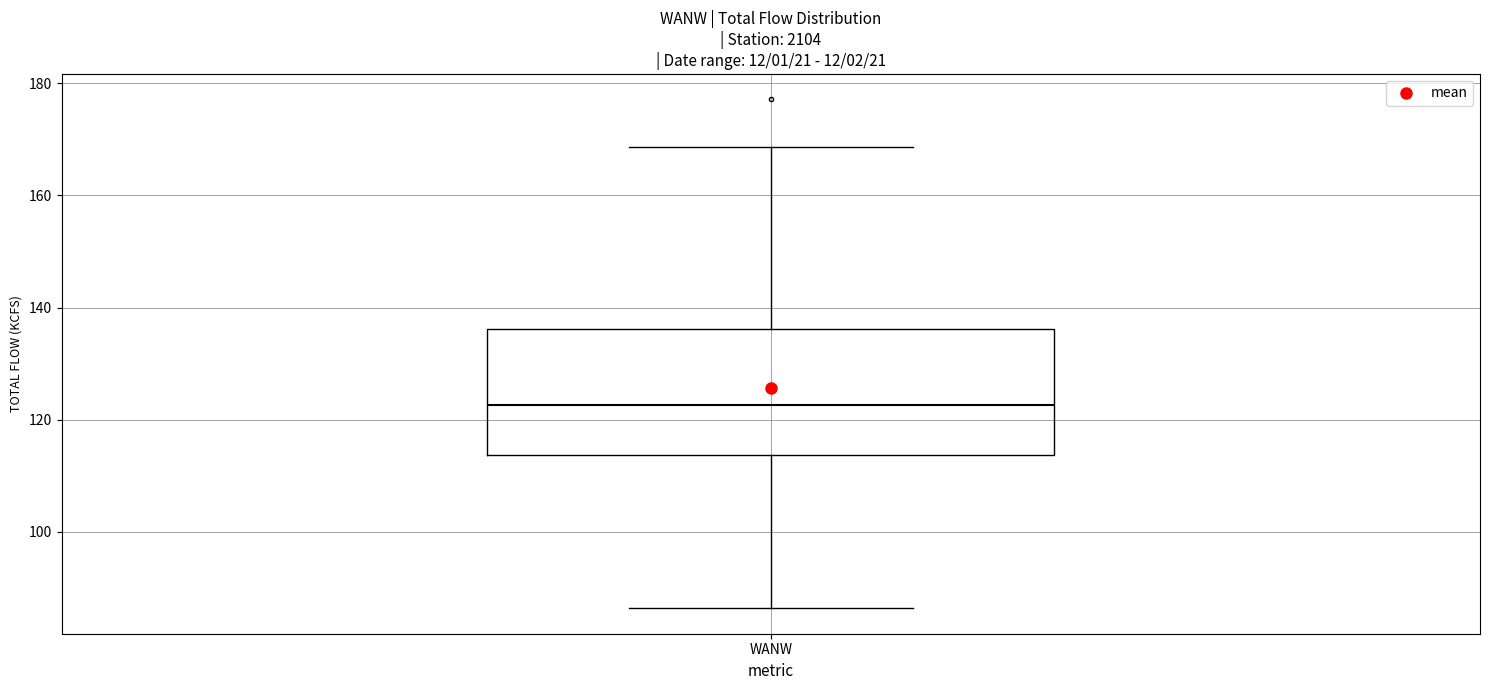

Where does the upper whisker of the box for WANW end on the y-axis? The values are not printed on the chart, so give them approximately, as read against the axis.

168